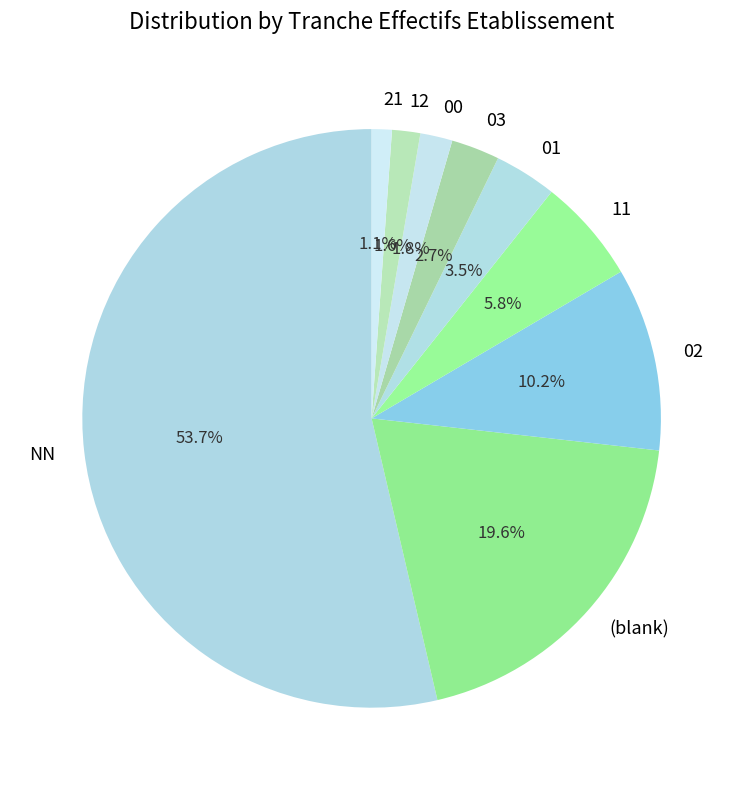

How many slices are in this pie chart?

9